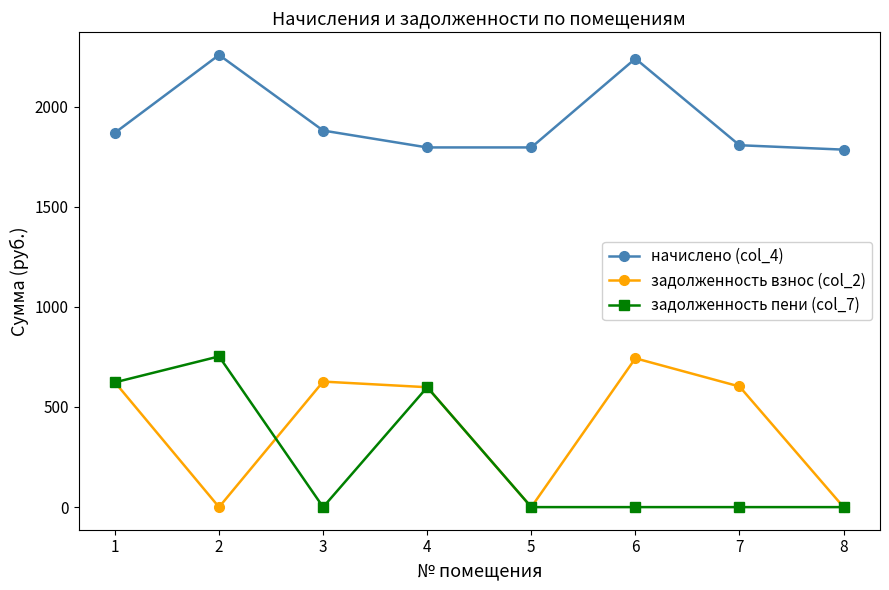

The начислено (col_4) series shows 2258.2 at 2. True or false?

True